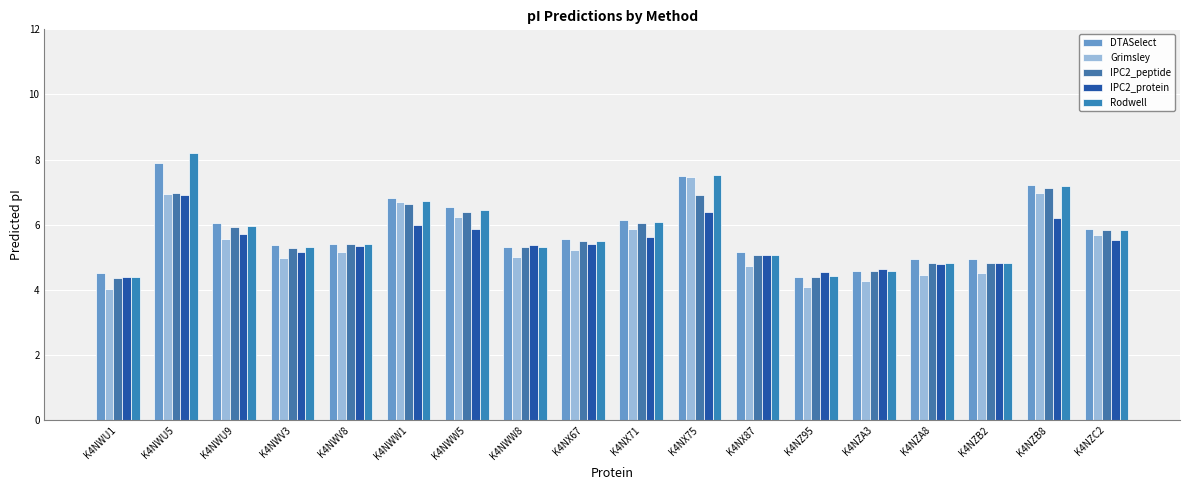

What is the average value of the Rodwell series?

5.8